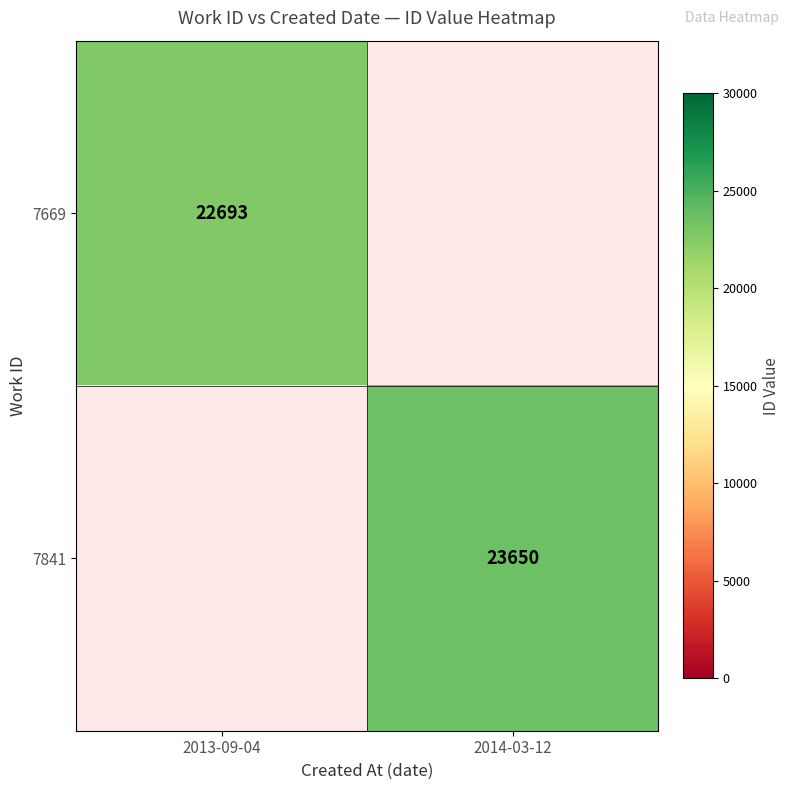

Is it true that 7669 equals 22693 at 2013-09-04?

True